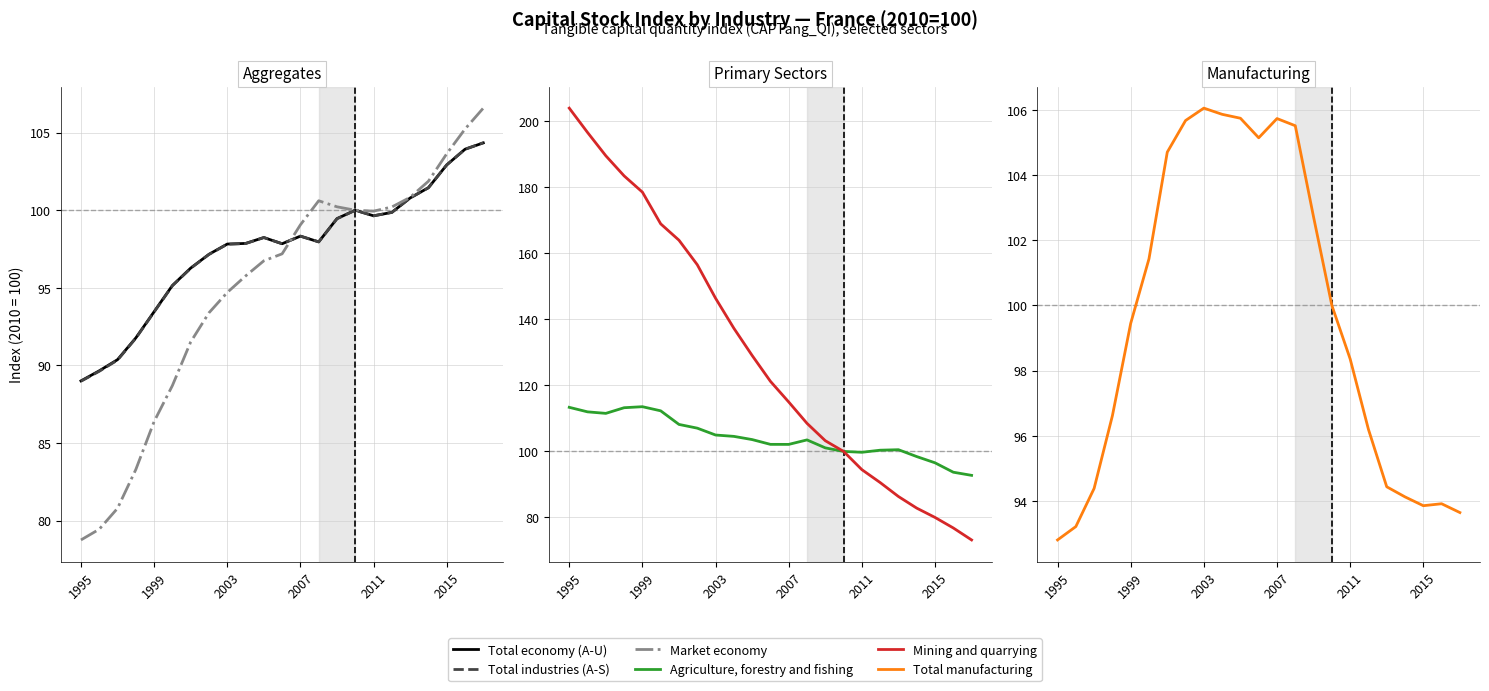

Rank the series at 1999 from highest to lowest value.

Mining and quarrying, Agriculture, forestry and fishing, Total manufacturing, Total economy (A-U), Total industries (A-S), Market economy